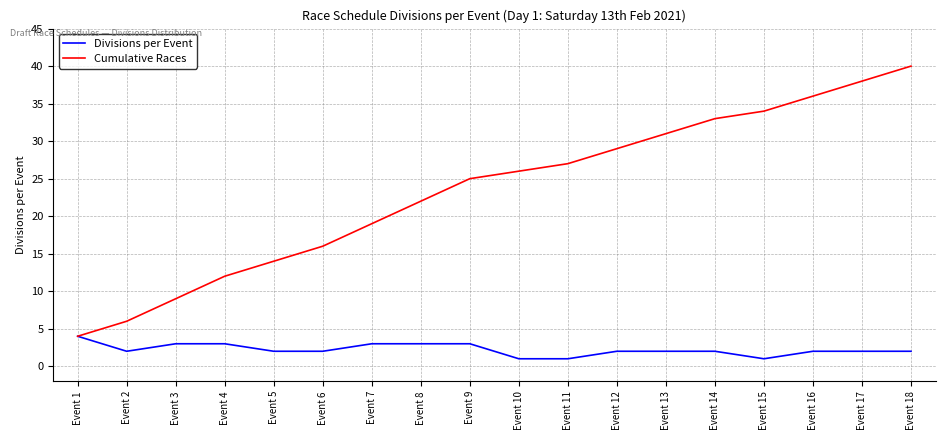

At which category is the sum across all series the highest?

Event 18